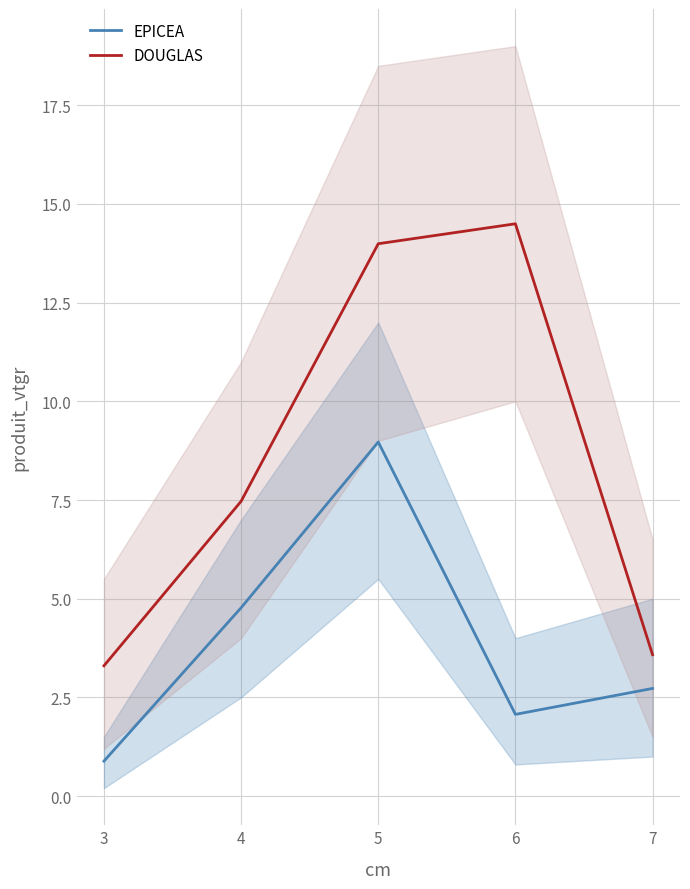

Which series has the largest range (max minus min)?

DOUGLAS